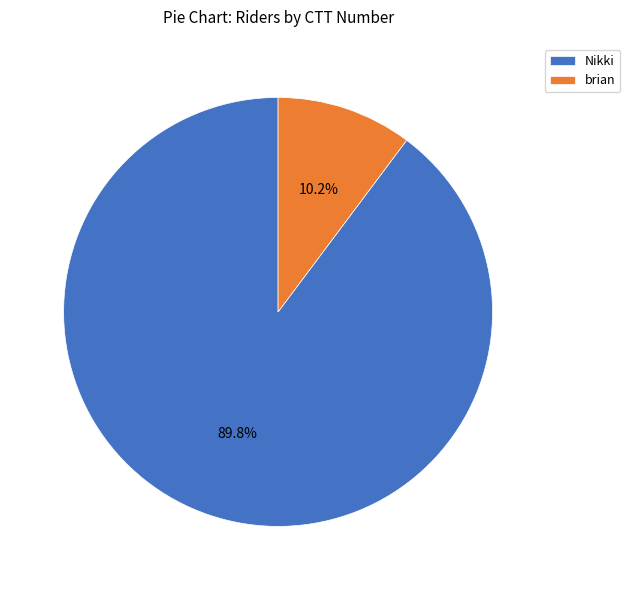

To the nearest percent, what portion does brian represent?

10%